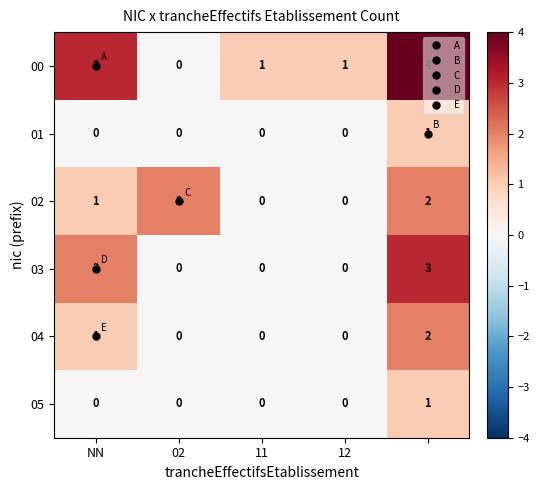

Which series has the widest spread of values?

00